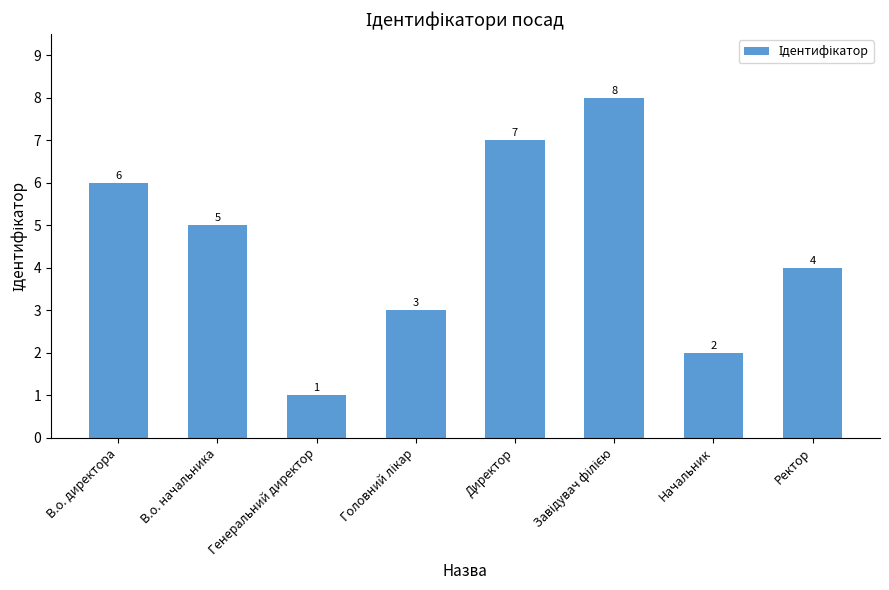

Are the bars grouped side by side (vs. stacked)?

No